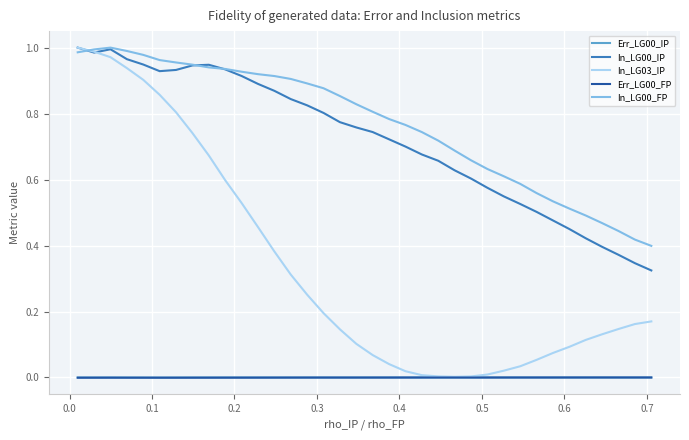

Which series ends up on top after the final intersection of In_LG03_IP and In_LG00_FP?

In_LG00_FP